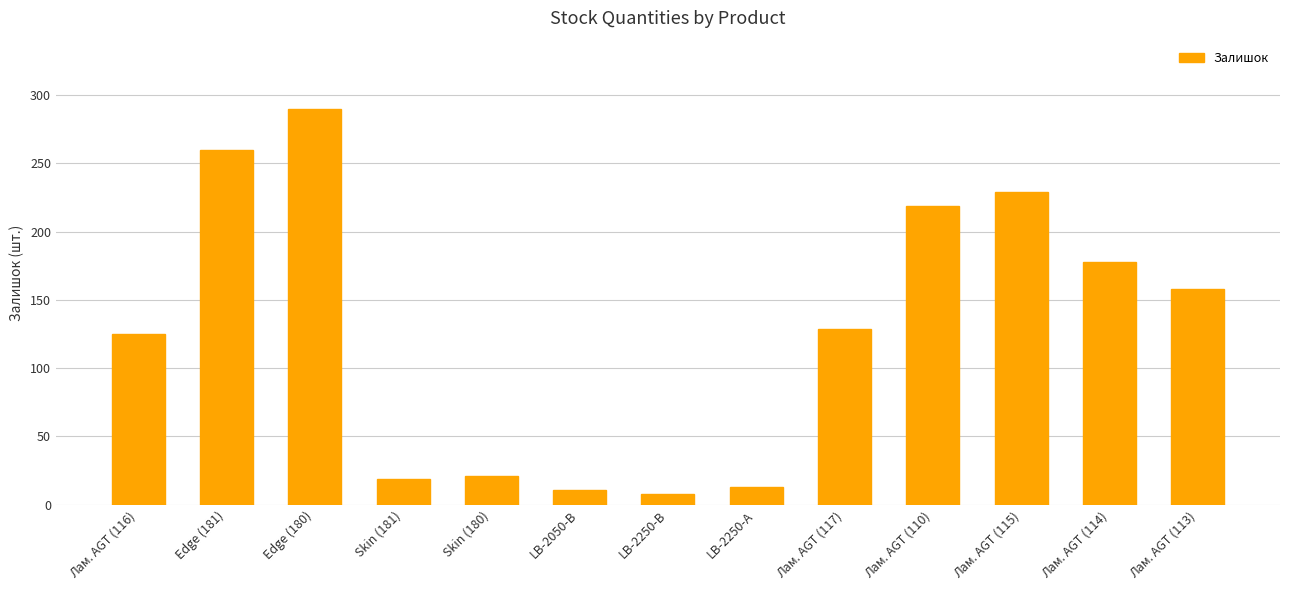

Approximately how many times larger is the value at Skin (180) compared to LB-2250-В?

2.6